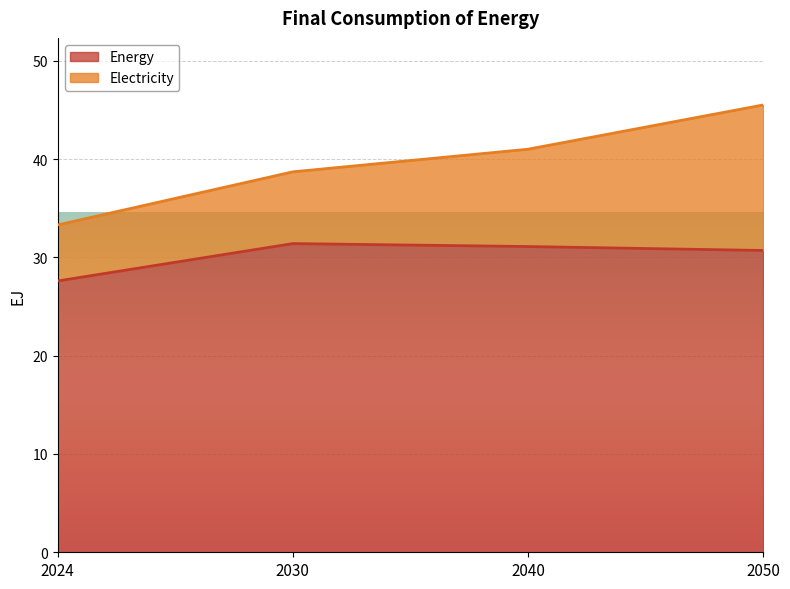

What is the difference between the values at 2050 and 2040?

0.4